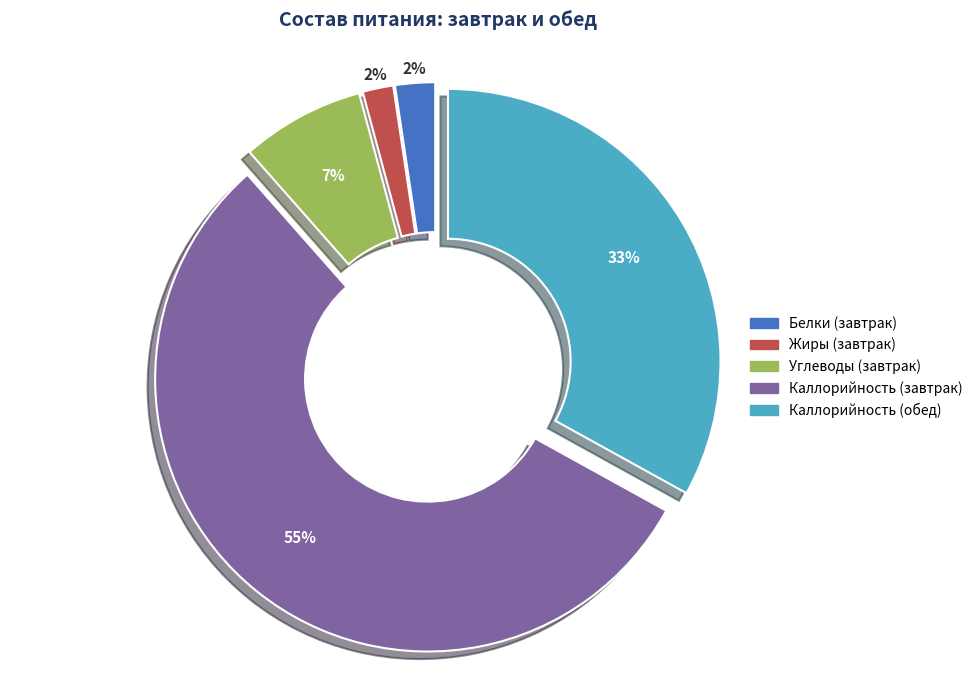

Do Каллорийность (обед) and Жиры (завтрак) together represent more than half of the pie?

No